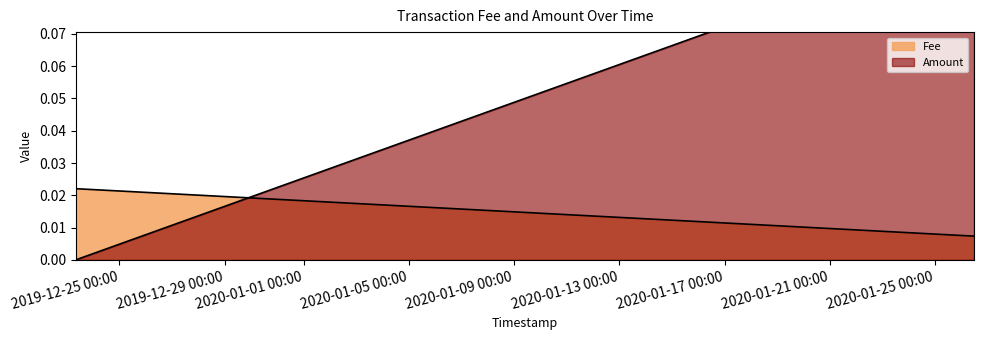

The value of Amount at 2020-01-26 11:34:20 is 0.1. True or false?

False